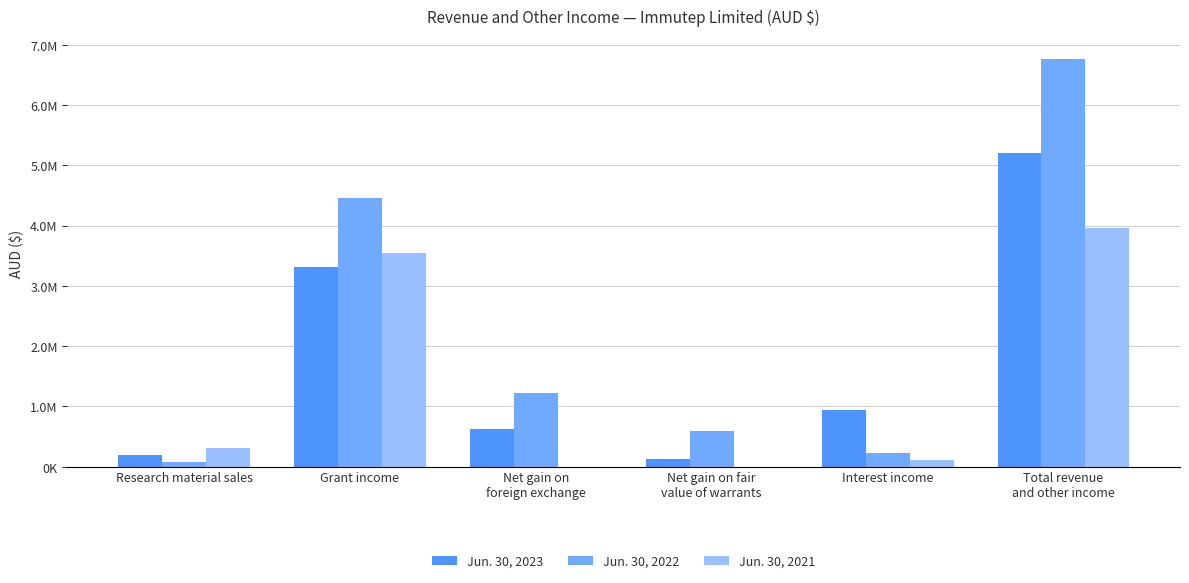

What are all the series names shown in the legend?

Jun. 30, 2023, Jun. 30, 2022, Jun. 30, 2021